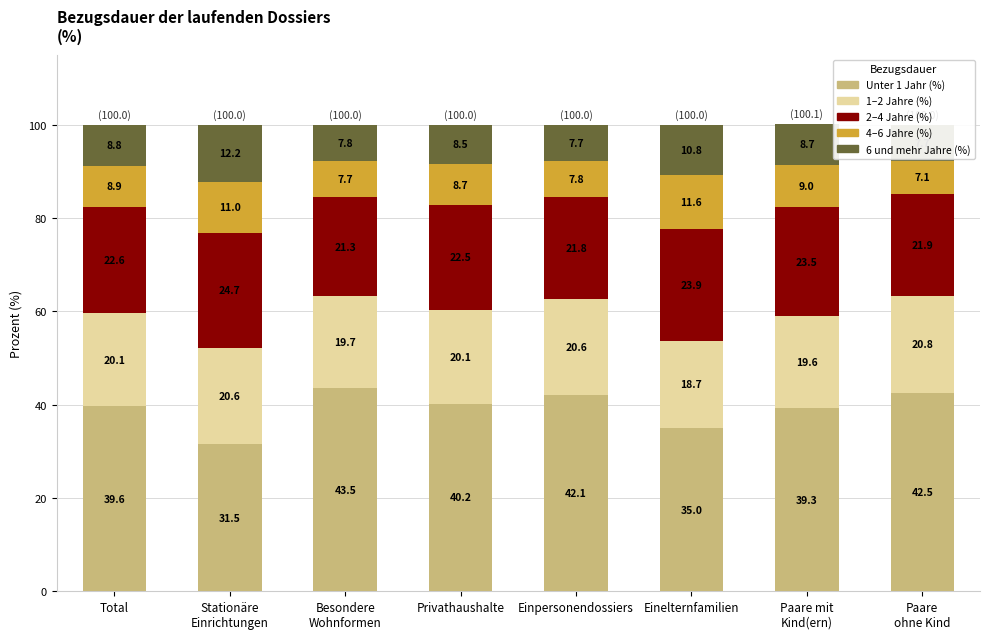

What is the highest value of the 1–2 Jahre (%) series?

20.8